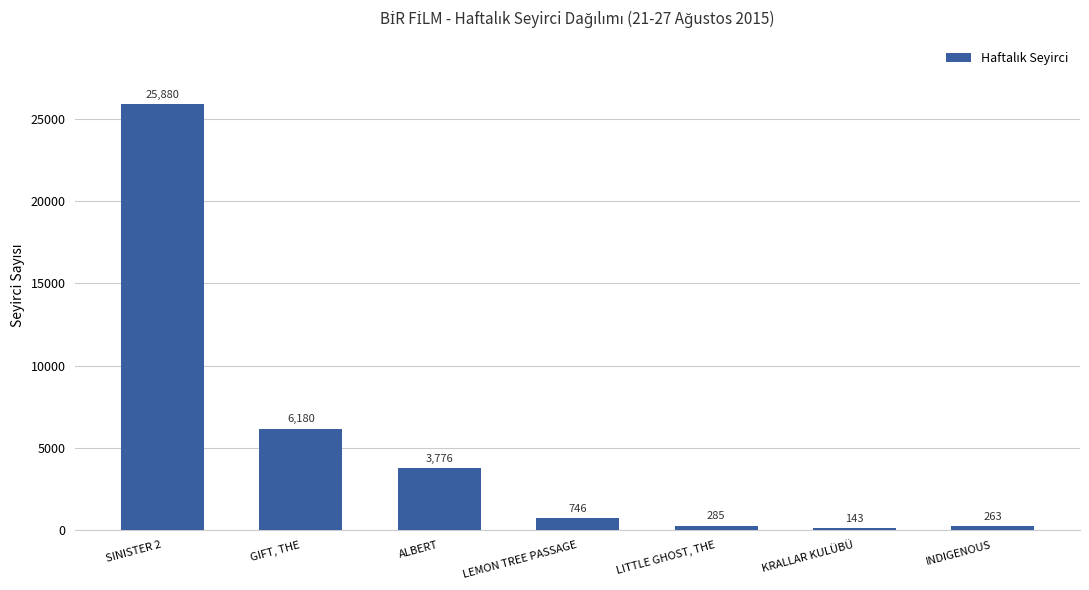

Reading right to left, transcribe all the data shown in this chart.

263	143	285	746	3776	6180	25880